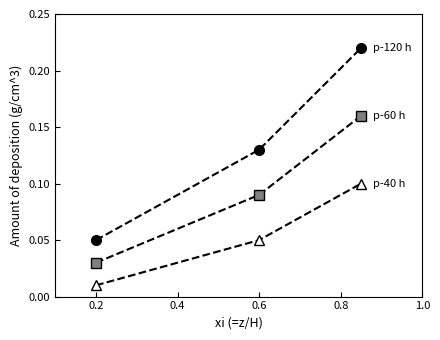

How many lines are shown in the chart?

3